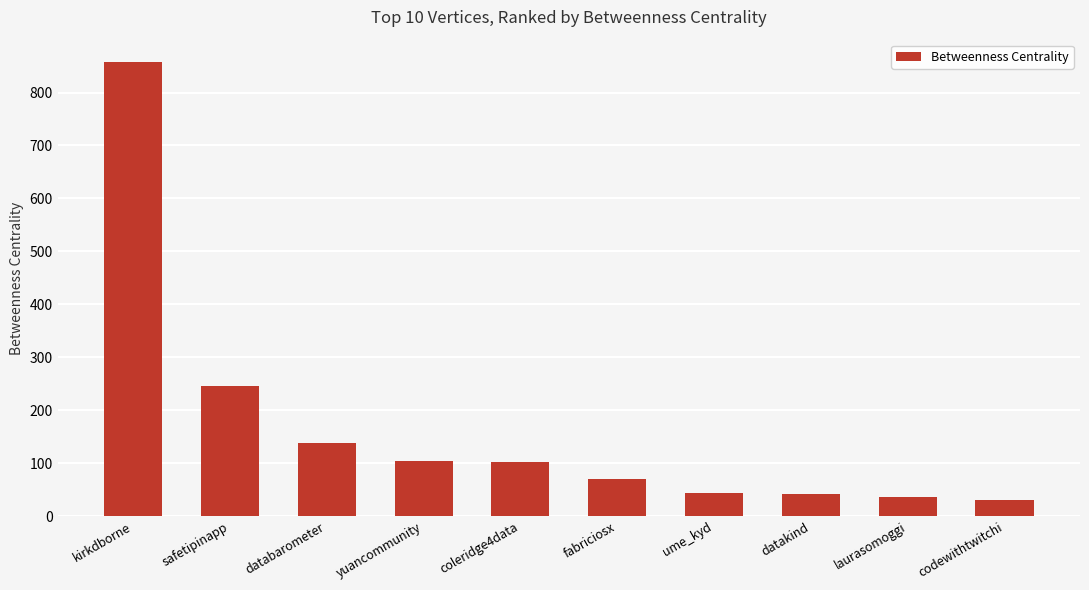

The chart shows a value of 32.8 at yuancommunity. True or false?

False